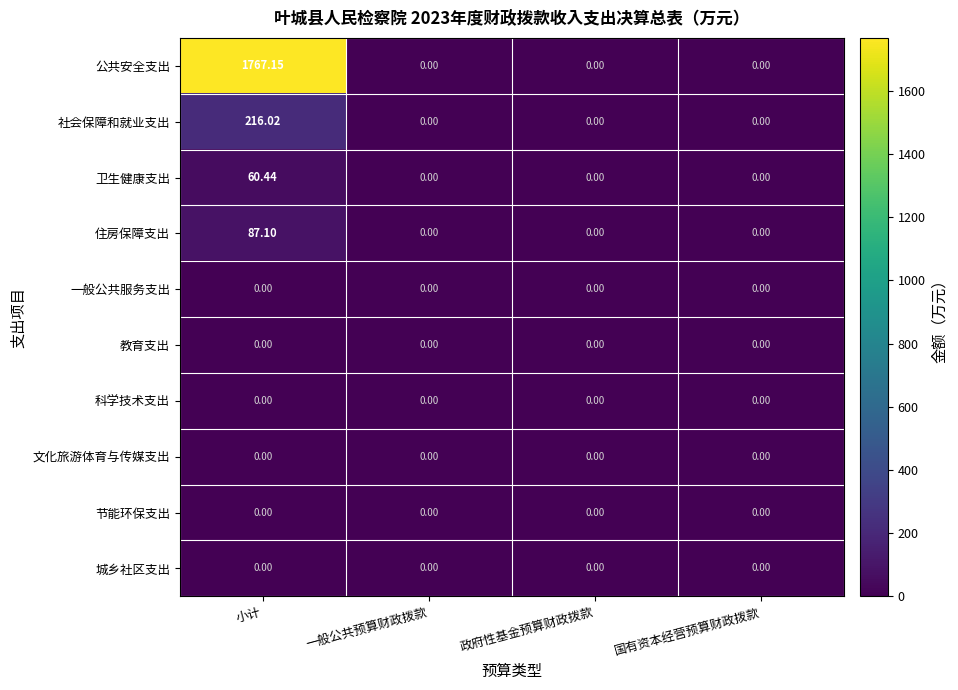

Which series has the largest total across all categories?

公共安全支出